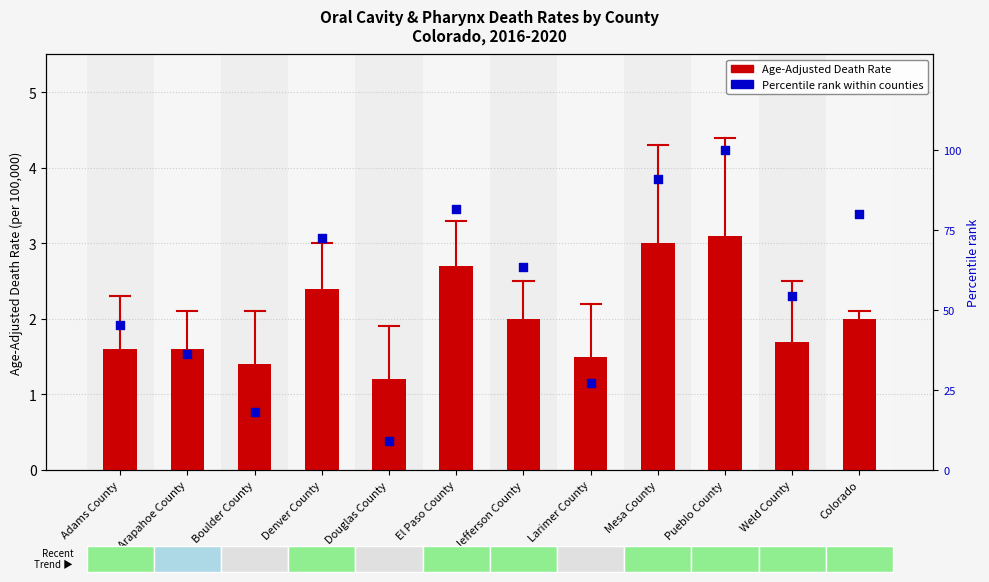

Is the value of Age-Adjusted Death Rate at Denver County greater than the value of Percentile rank (CI*Rank) at Pueblo County?

No